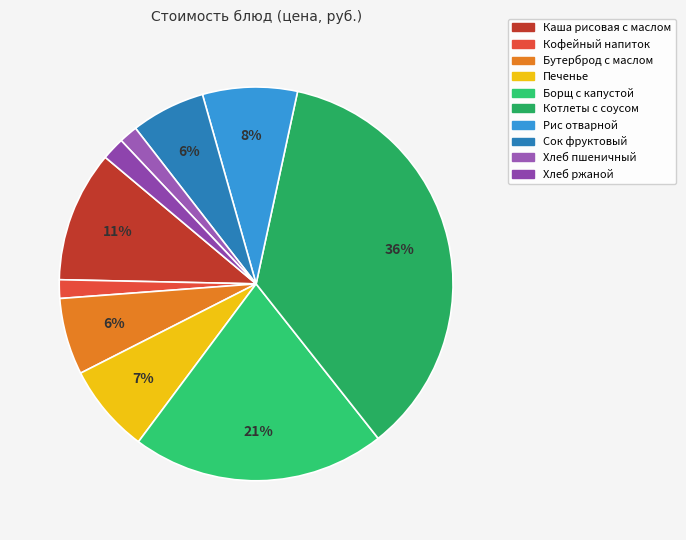

True or false: Котлеты с соусом accounts for 36% of the total.

True